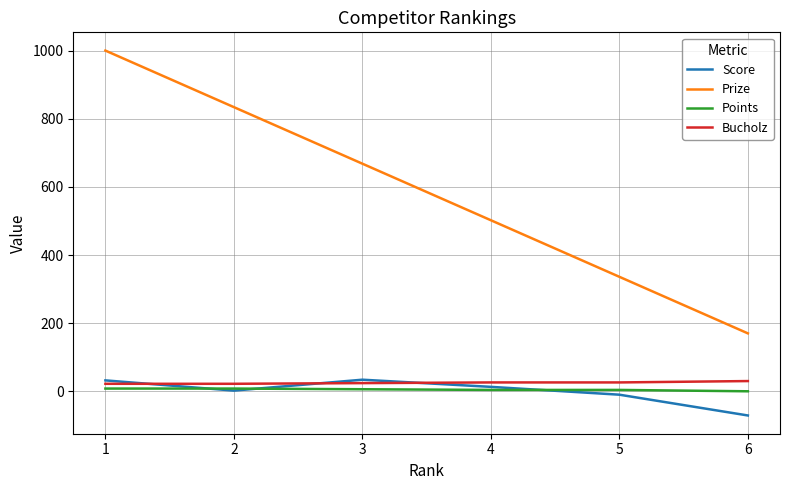

How many series are shown in this chart?

4